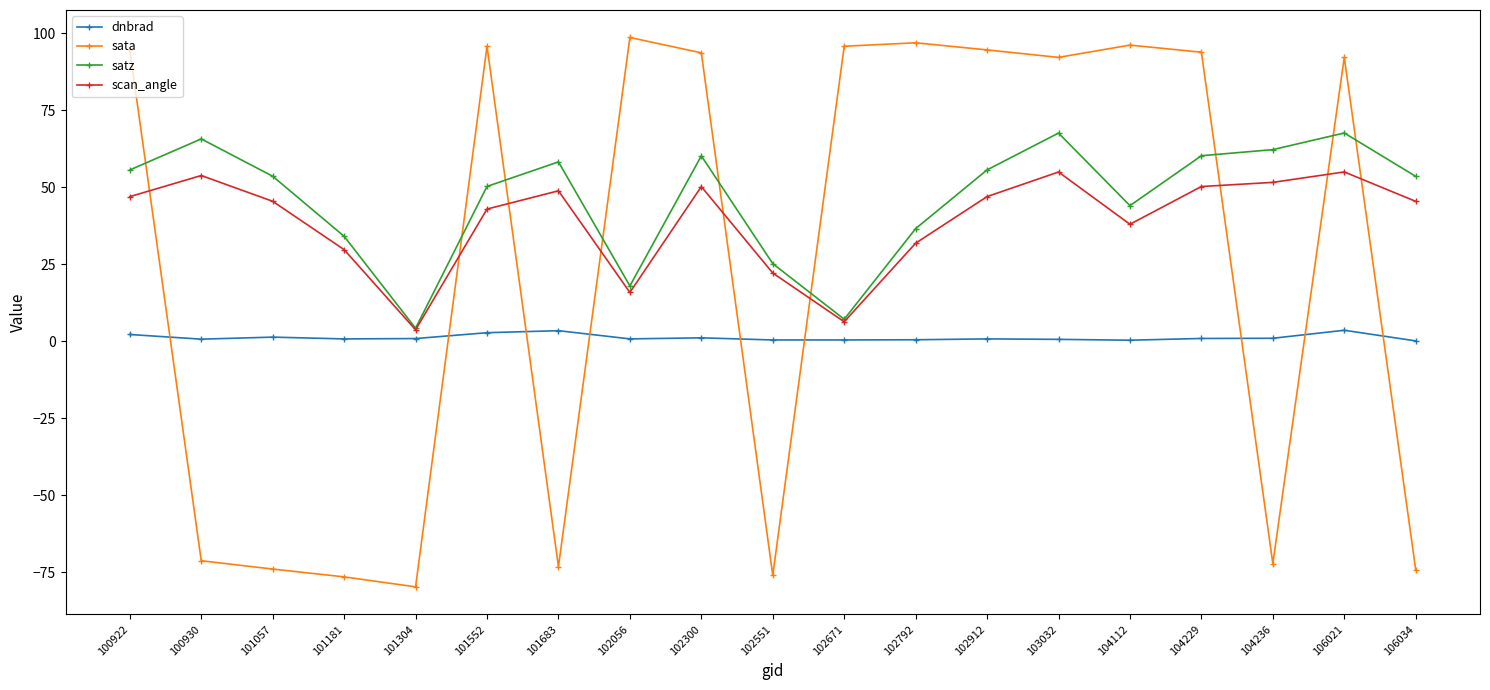

Rank the series by their average value, from highest to lowest.

satz, scan_angle, sata, dnbrad